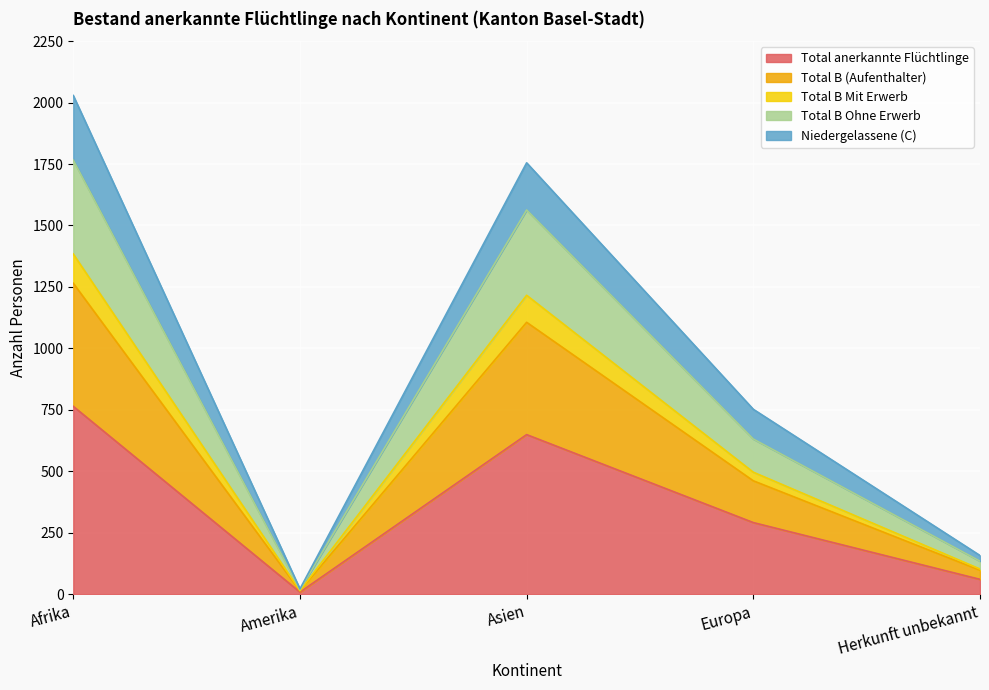

What is the highest value of the Total anerkannte Flüchtlinge series?

764